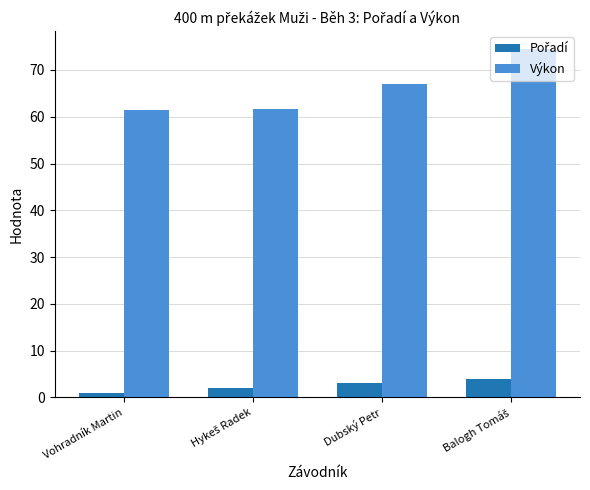

What is the average value of the Výkon series?

66.2